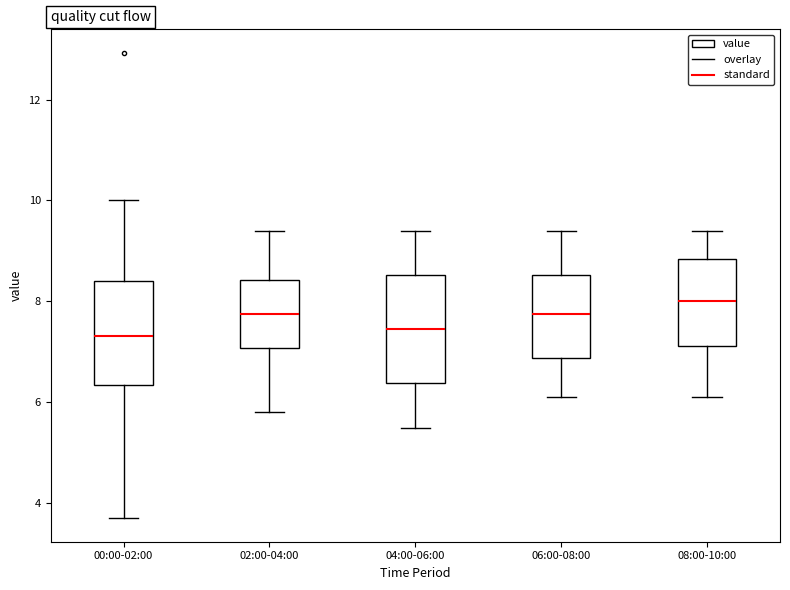

Which box's median line is the highest?

08:00-10:00